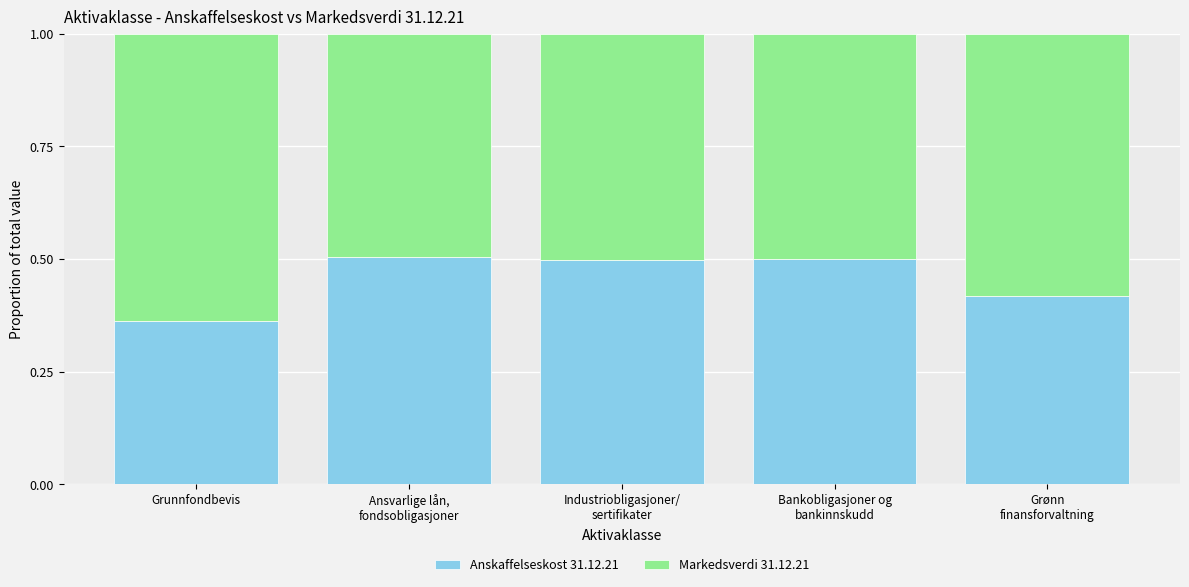

Count the number of categories in the chart.

5